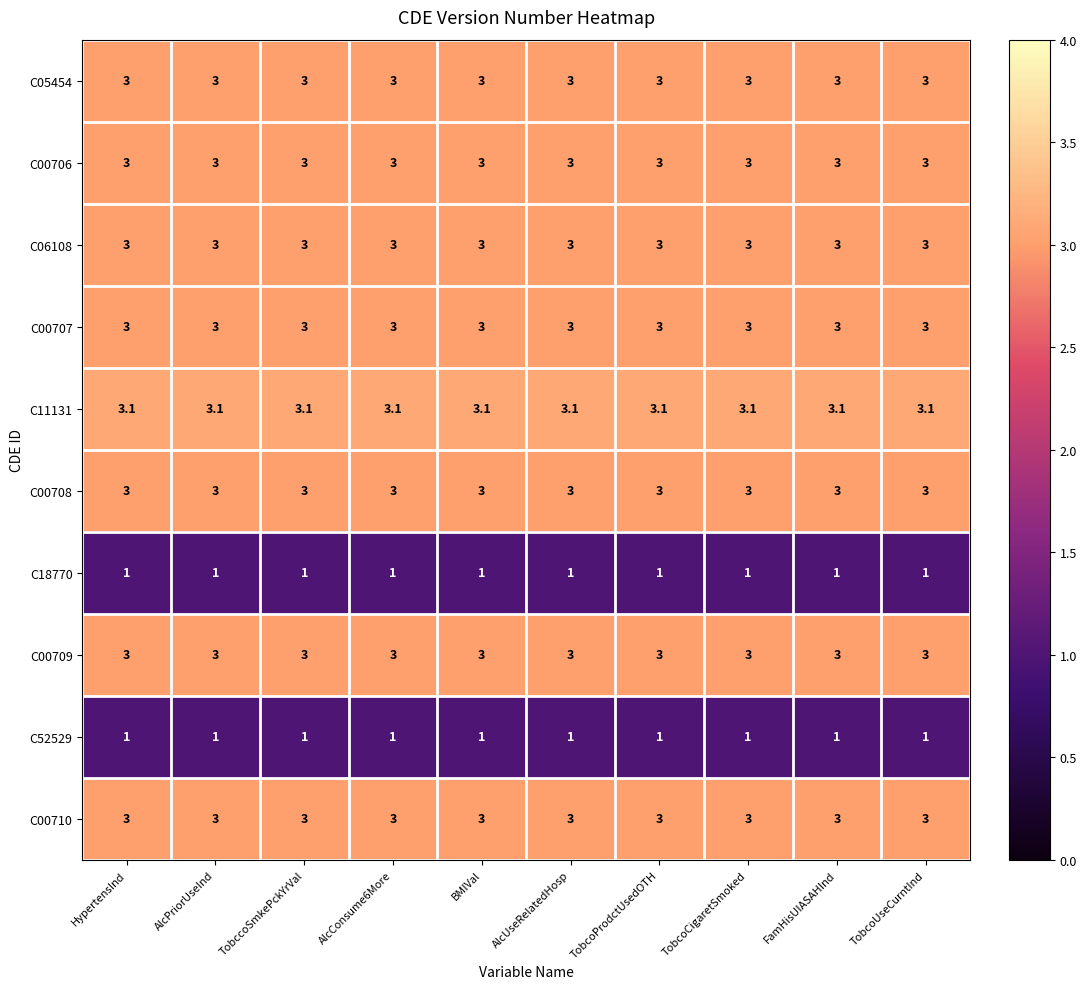

Read the C11131 value at TobcoProdctUsedOTH.

3.1